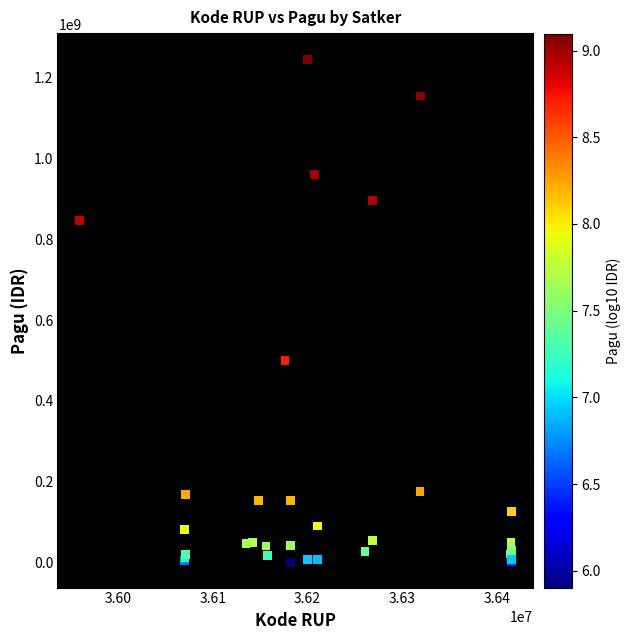

What Y value in the scatter plot is closest to 622840000?

499932000